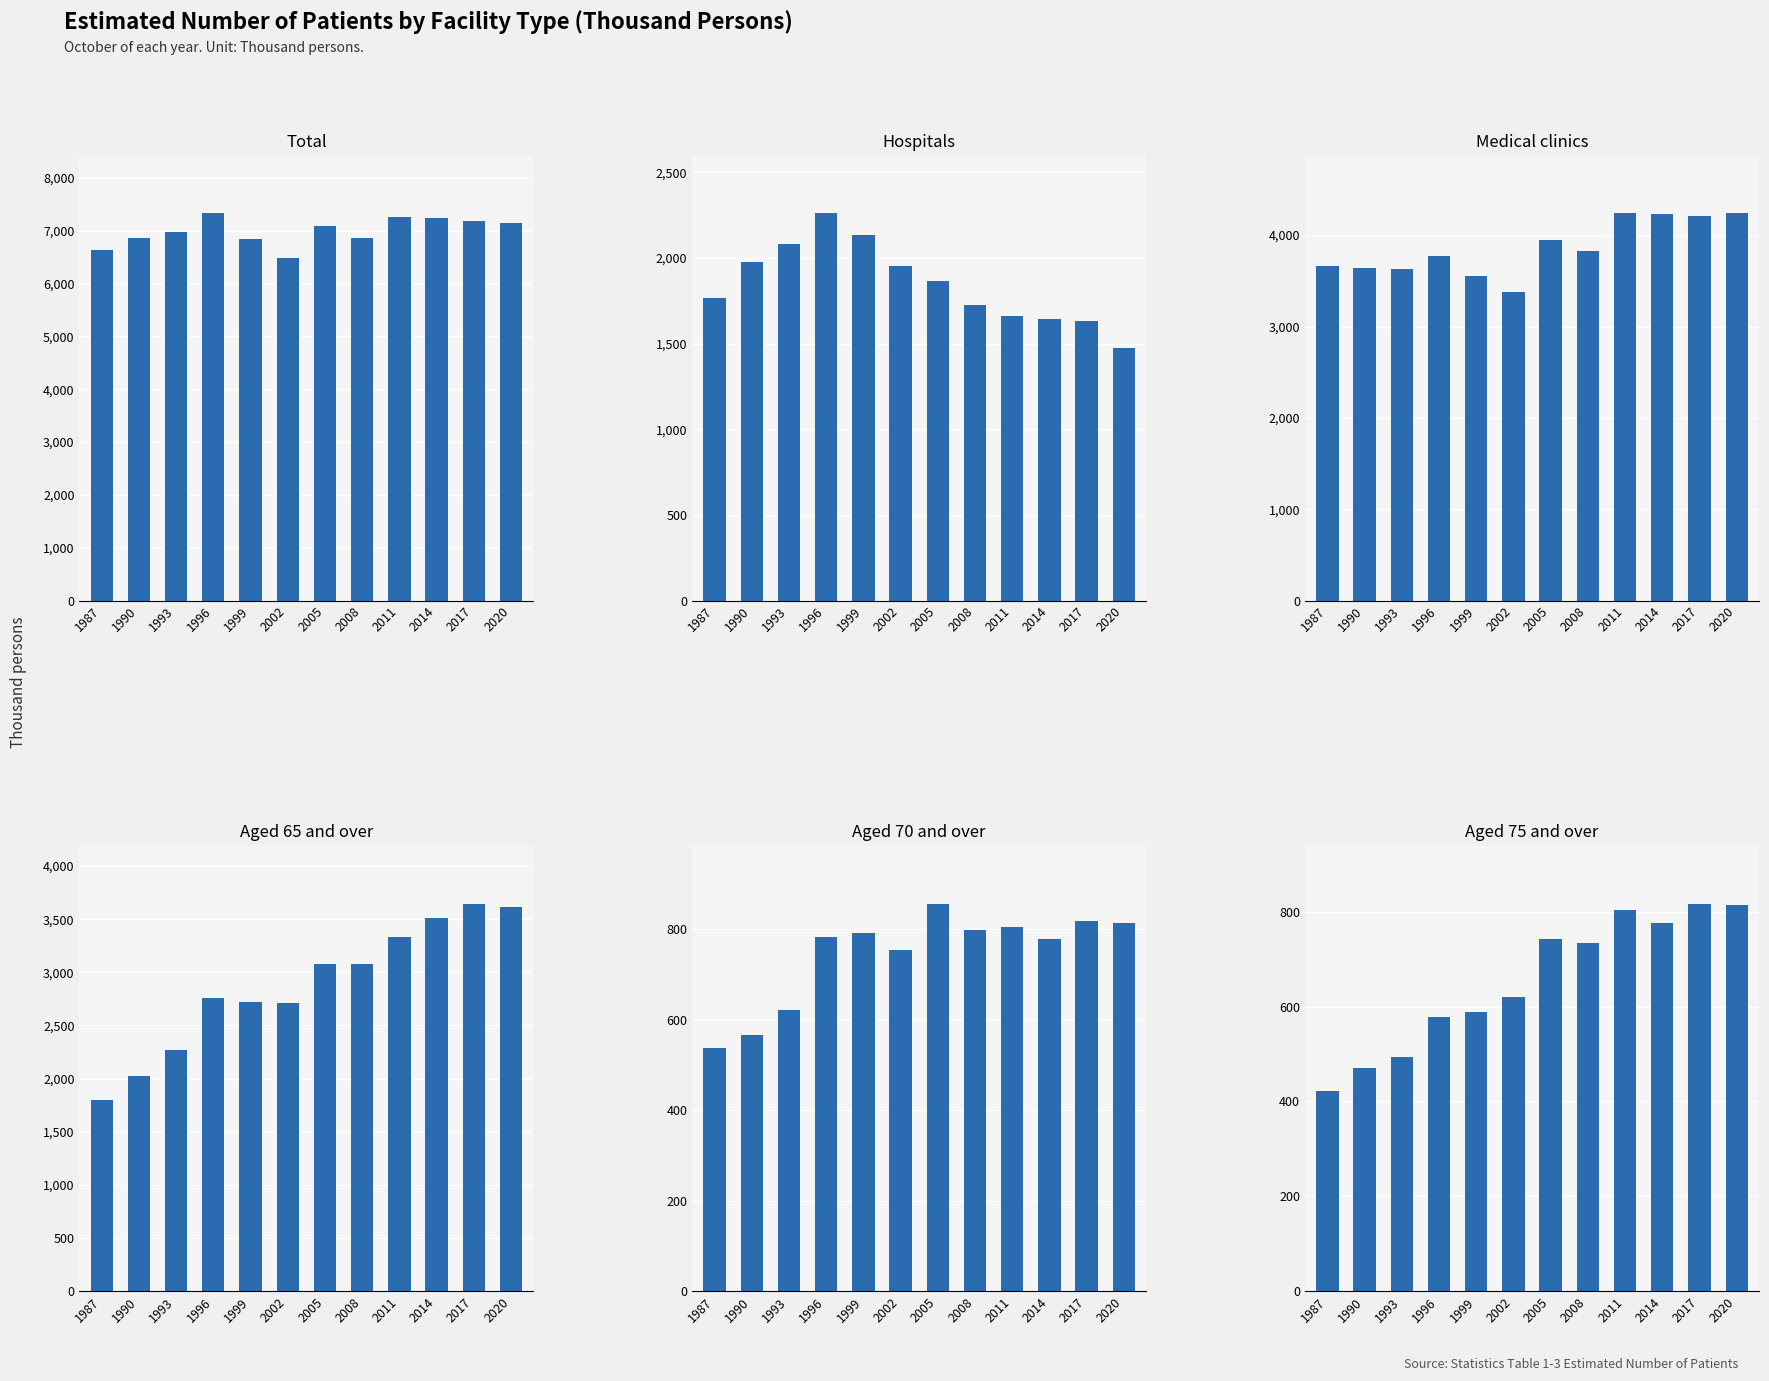

True or false: Aged 75 and over has a value of 1256.8 at 2017.

False